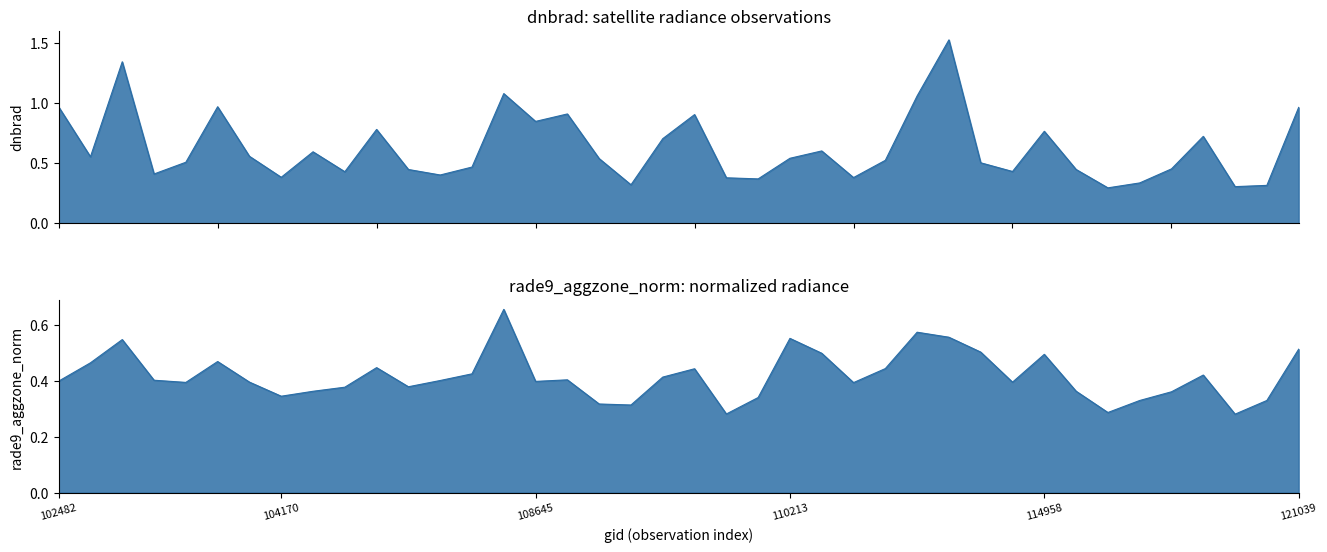

Is it true that dnbrad equals 0.4 at 108281?

True